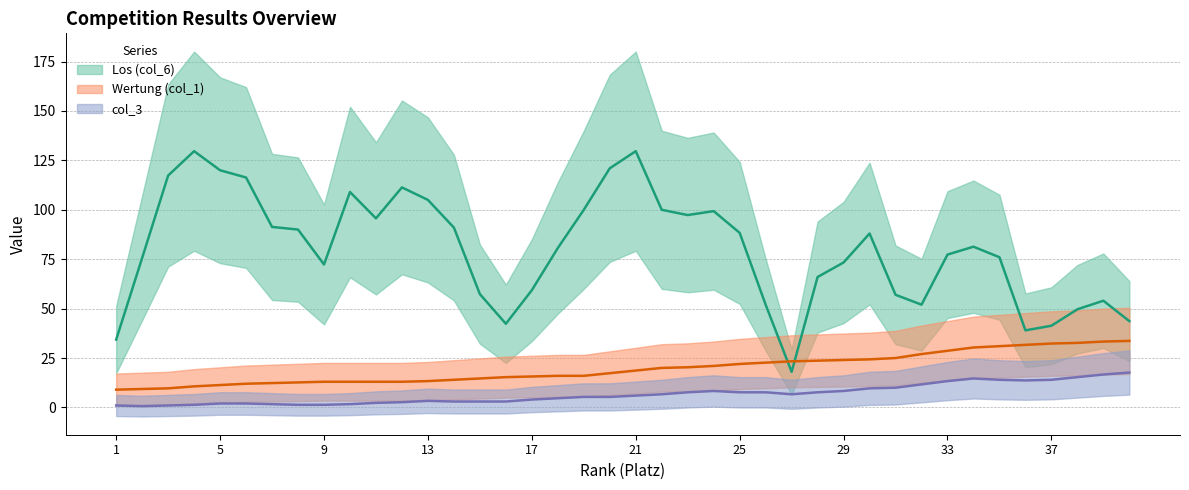

True or false: Wertung (col_1) and col_3 cross at least once.

False